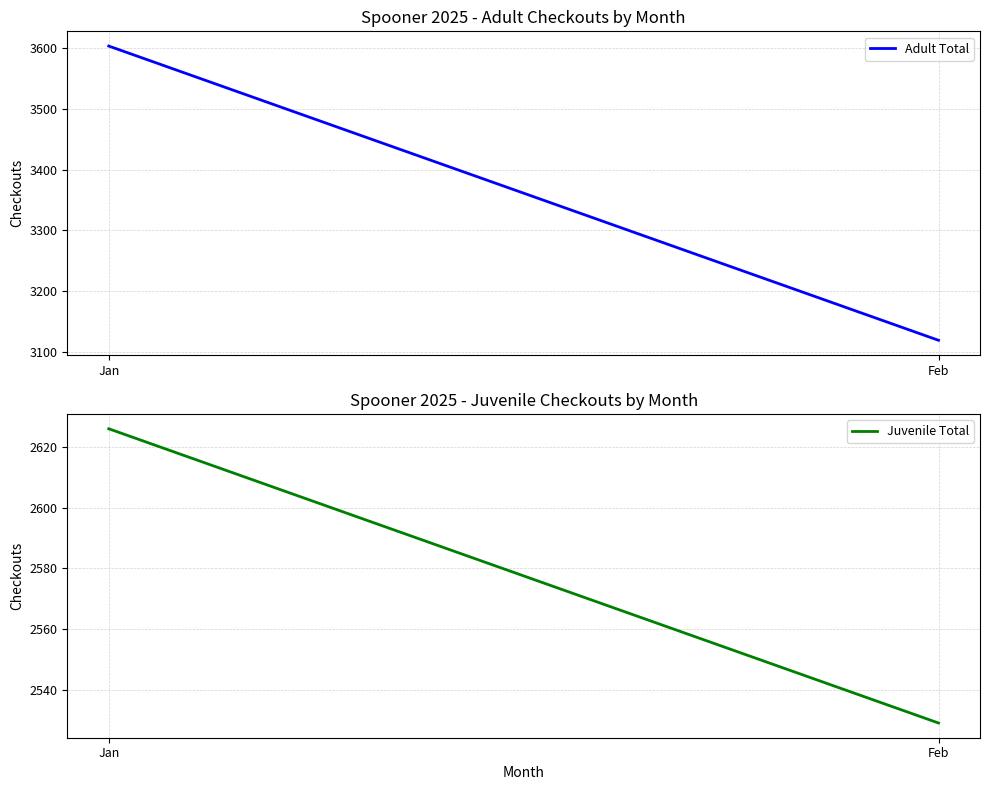

At how many categories does at least one series exceed 3524?

1